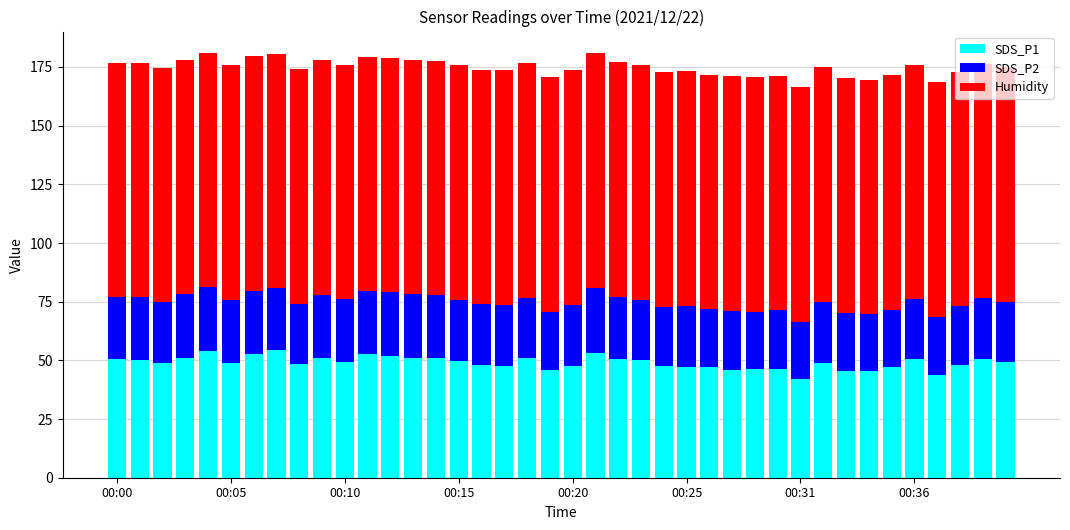

What is the difference between the maximum and second lowest values in the SDS_P1 series?

10.6